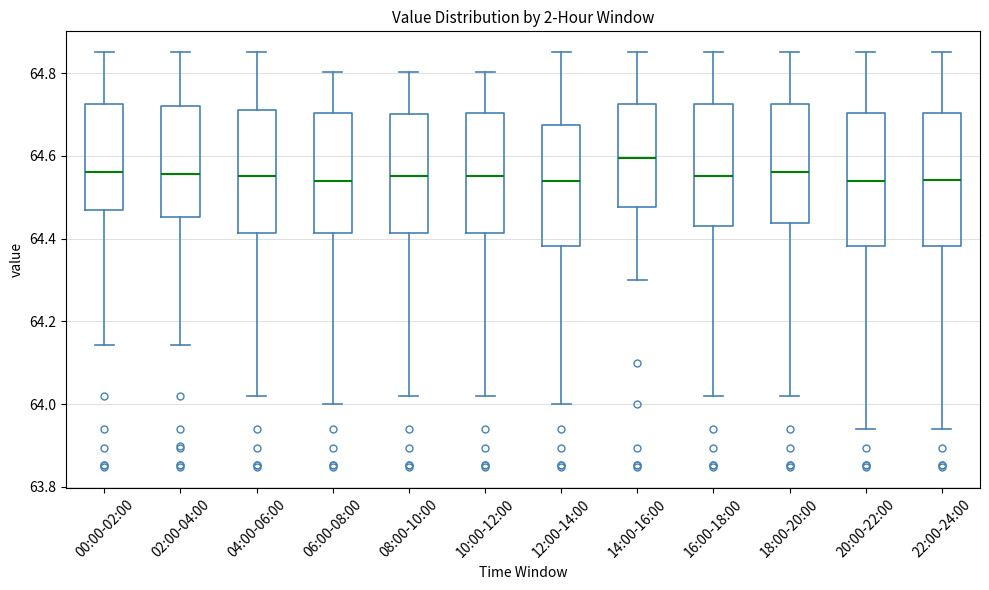

Where is the upper edge of the box for 14:00-16:00 on the y-axis? The values are not printed on the chart, so give them approximately, as read against the axis.

64.72